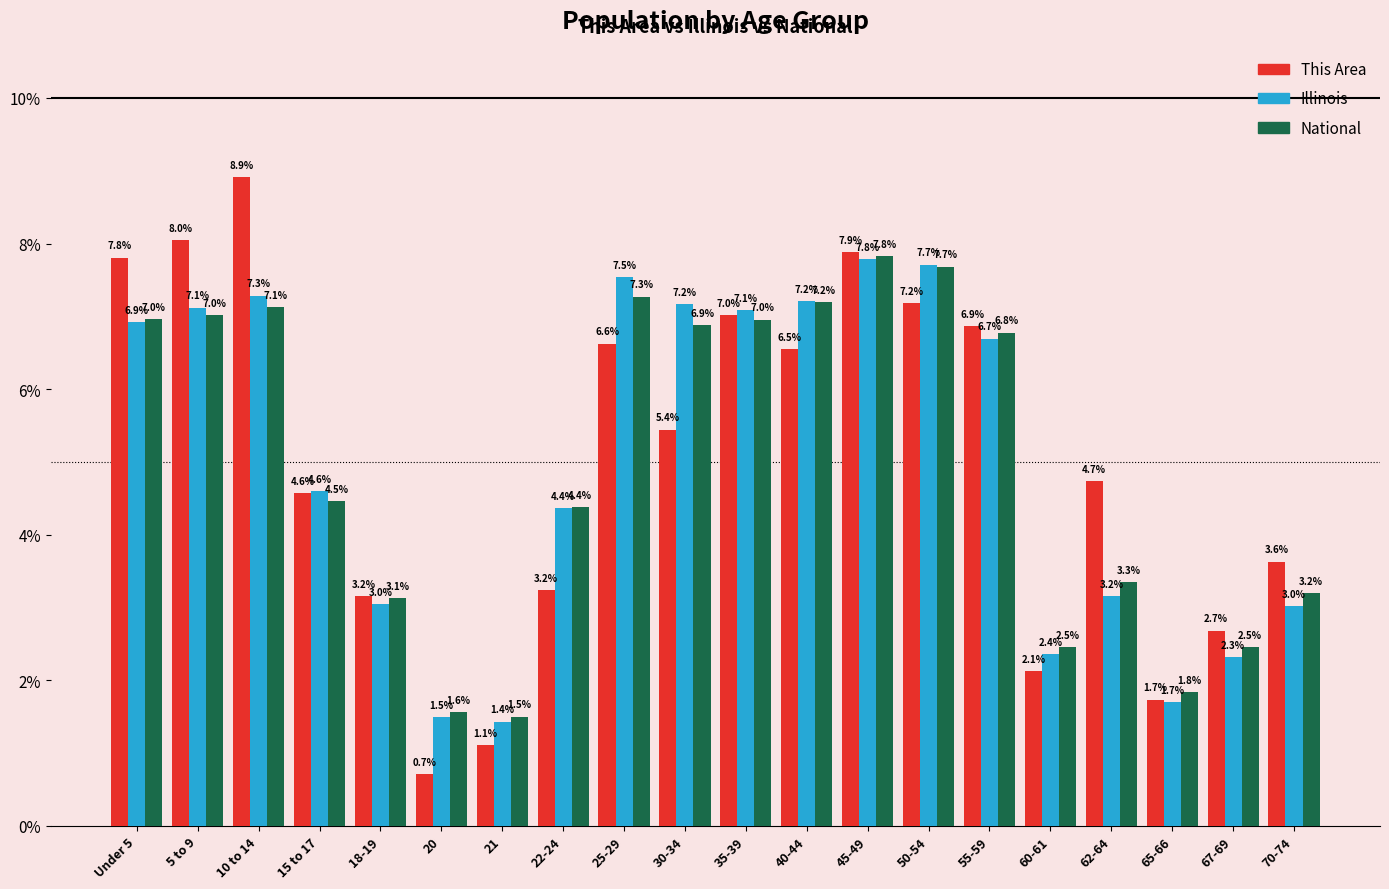

Where does the Illinois series first go above 6?

Under 5